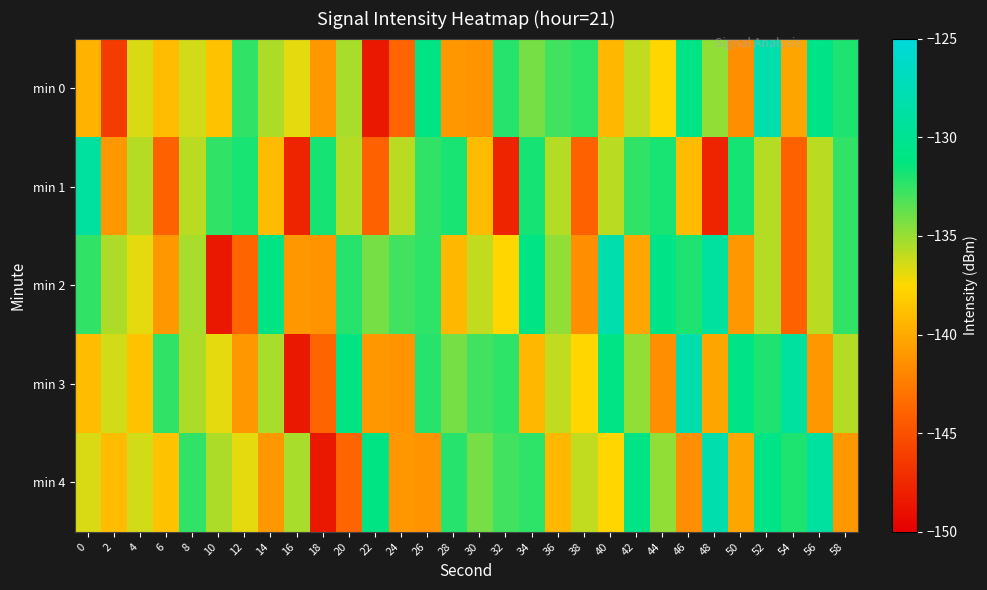

Reading left to right, what are all the values shown in this chart?

min 0: 0=-139.6	2=-146.3	4=-136.5	6=-139.0	8=-136.3	10=-138.7	12=-132.5	14=-135.5	16=-136.9	18=-141.1	20=-135.4	22=-148.4	24=-143.8	26=-130.9	28=-140.9	30=-141.3	32=-132.2	34=-134.1	36=-132.9	38=-132.4	40=-139.3	42=-136.0	44=-137.6	46=-130.8	48=-134.9	50=-141.6	52=-128.0	54=-140.2	56=-130.6	58=-131.9
min 1: 0=-129.0	2=-141.1	4=-135.7	6=-143.9	8=-135.8	10=-132.5	12=-131.9	14=-139.1	16=-147.7	18=-131.8	20=-135.7	22=-143.9	24=-135.8	26=-132.5	28=-131.9	30=-139.1	32=-147.7	34=-131.8	36=-135.7	38=-143.9	40=-135.8	42=-132.5	44=-131.9	46=-139.1	48=-147.7	50=-131.8	52=-135.7	54=-143.9	56=-135.8	58=-132.5
min 2: 0=-132.5	2=-135.5	4=-136.9	6=-141.1	8=-135.4	10=-148.4	12=-143.8	14=-130.9	16=-140.9	18=-141.3	20=-132.2	22=-134.1	24=-132.9	26=-132.4	28=-139.3	30=-136.0	32=-137.6	34=-130.8	36=-134.9	38=-141.6	40=-128.0	42=-140.2	44=-130.6	46=-131.9	48=-129.0	50=-141.1	52=-135.7	54=-143.9	56=-135.8	58=-132.5
min 3: 0=-139.0	2=-136.3	4=-138.7	6=-132.5	8=-135.5	10=-136.9	12=-141.1	14=-135.4	16=-148.4	18=-143.8	20=-130.9	22=-140.9	24=-141.3	26=-132.2	28=-134.1	30=-132.9	32=-132.4	34=-139.3	36=-136.0	38=-137.6	40=-130.8	42=-134.9	44=-141.6	46=-128.0	48=-140.2	50=-130.6	52=-131.9	54=-129.0	56=-141.1	58=-135.7
min 4: 0=-136.5	2=-139.0	4=-136.3	6=-138.7	8=-132.5	10=-135.5	12=-136.9	14=-141.1	16=-135.4	18=-148.4	20=-143.8	22=-130.9	24=-140.9	26=-141.3	28=-132.2	30=-134.1	32=-132.9	34=-132.4	36=-139.3	38=-136.0	40=-137.6	42=-130.8	44=-134.9	46=-141.6	48=-128.0	50=-140.2	52=-130.6	54=-131.9	56=-129.0	58=-141.1